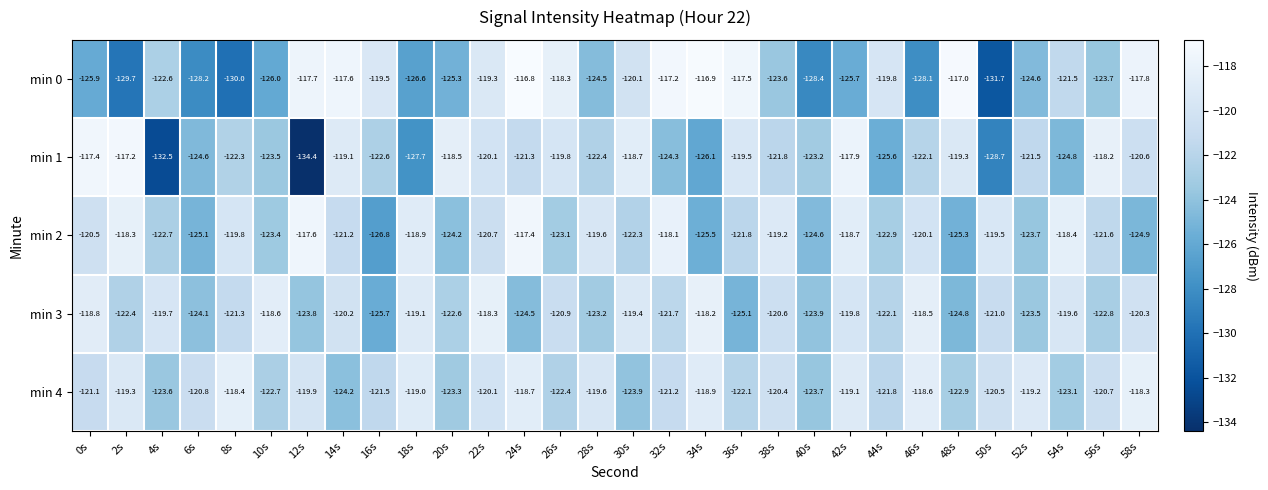

What is the difference between the maximum and second lowest values in the min 2 series?

8.1